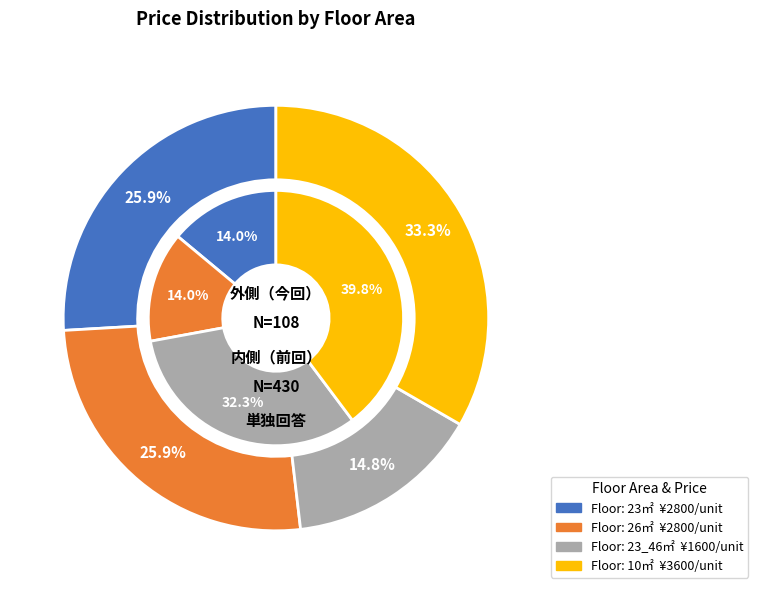

How many segments does this pie chart have?

4